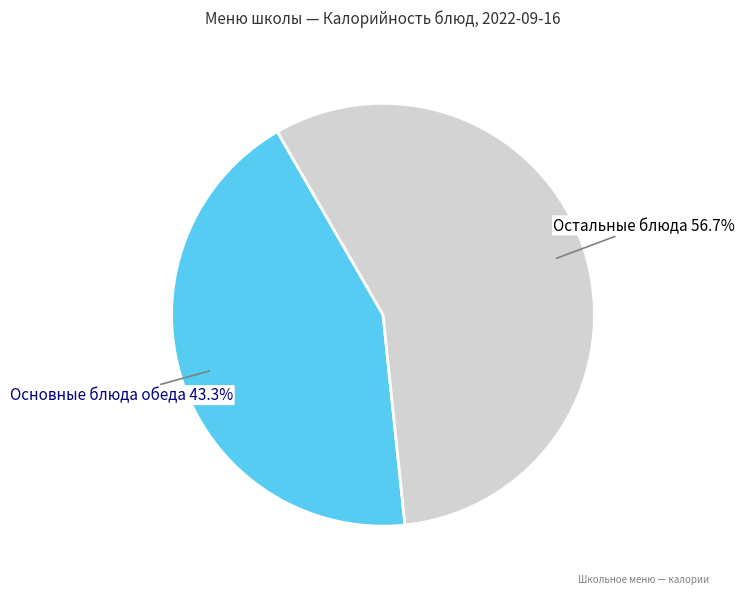

Rank the categories by value from lowest to highest.

Основные блюда обеда, Остальные блюда